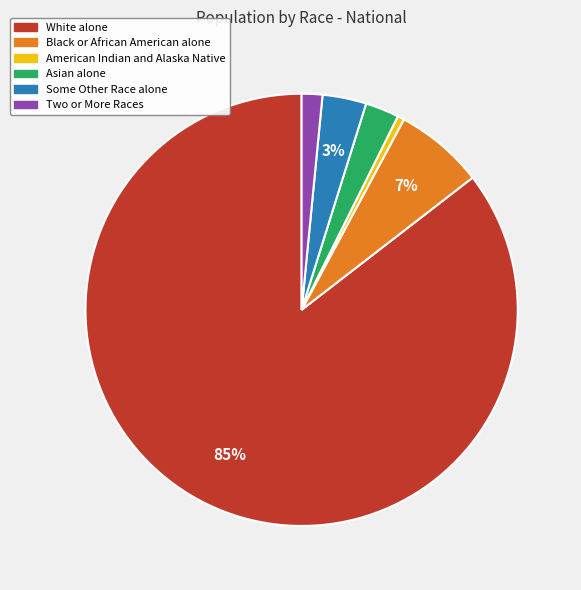

Which slice is the smallest?

American Indian and Alaska Native